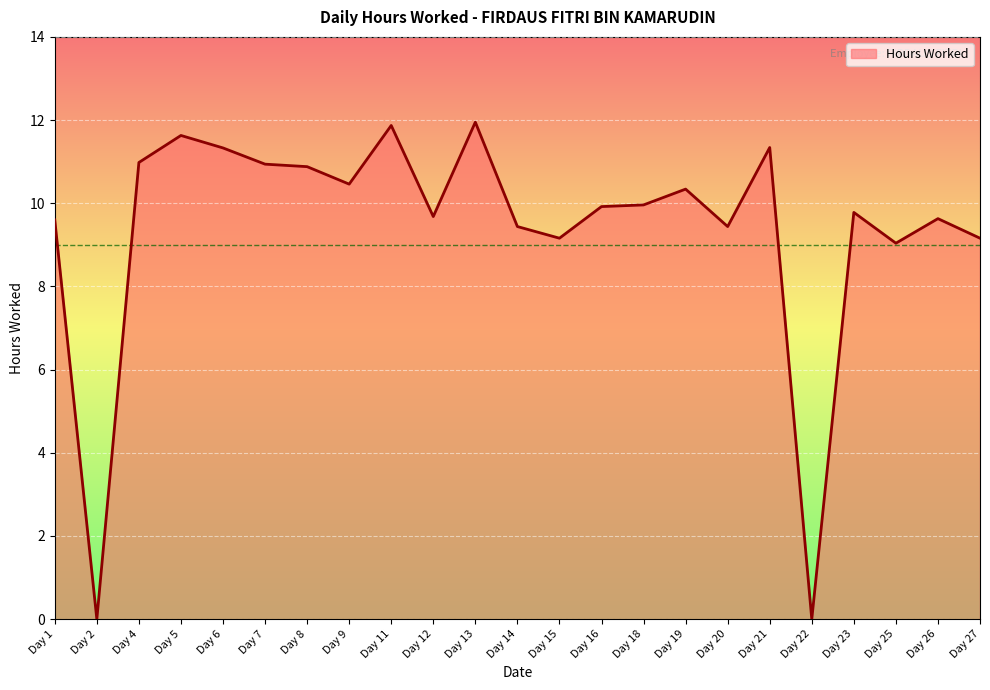

Count the number of categories in the chart.

23